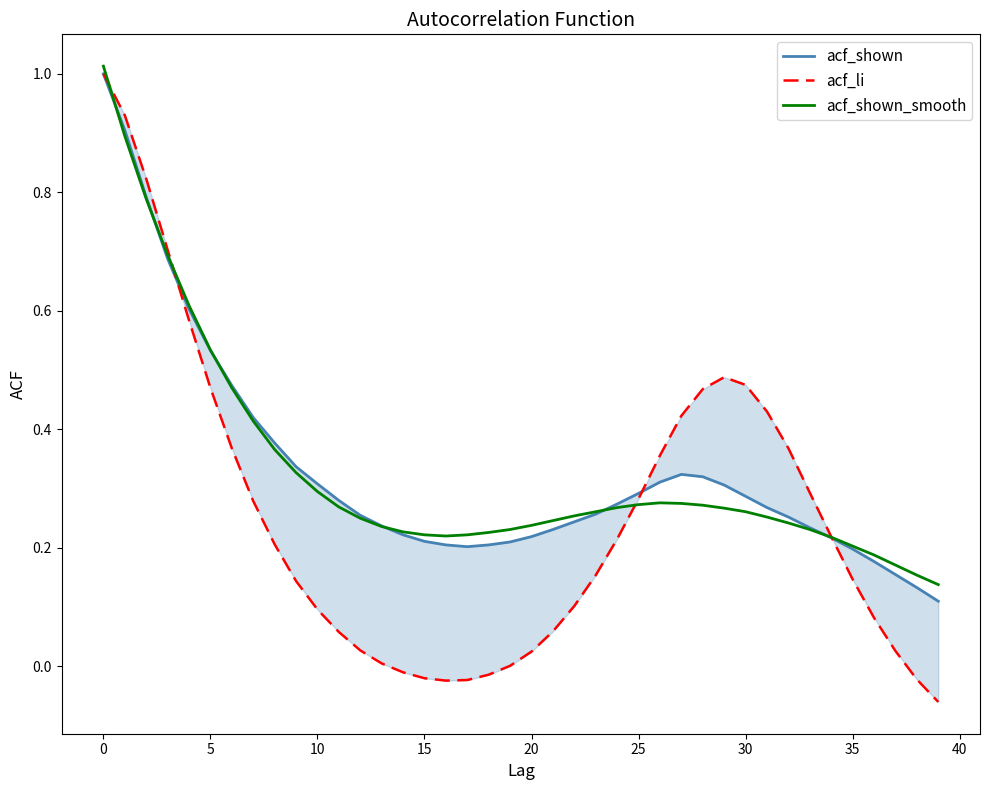

Does the chart display data point markers on the line(s)?

No